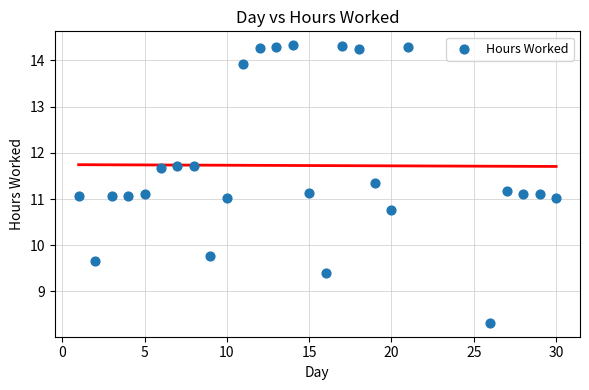

How many points are shown in the scatter plot?

26